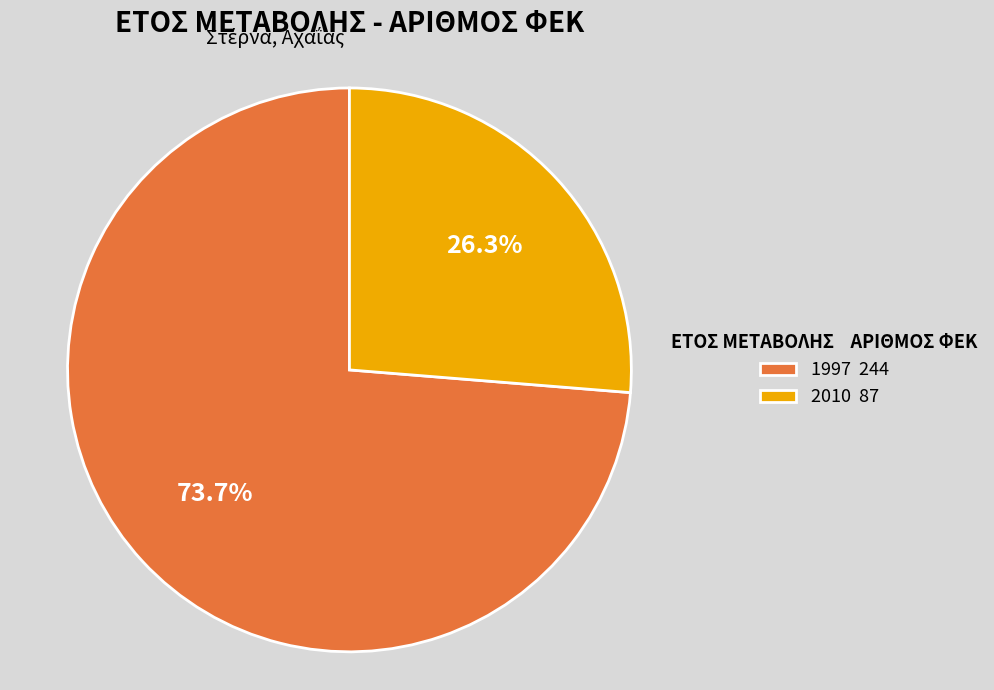

What is the smallest slice in the pie chart?

2010